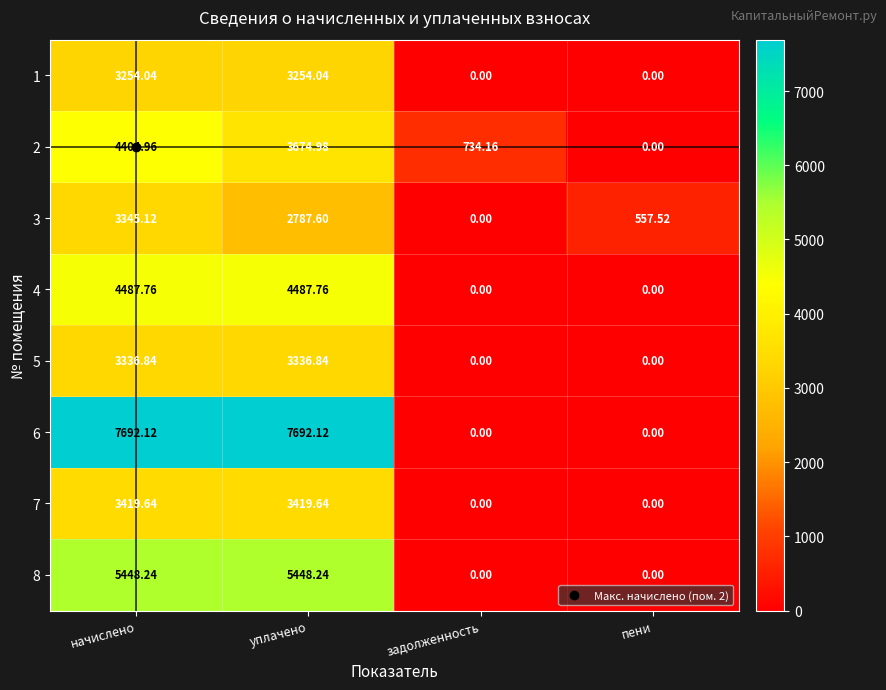

Where does the 2 series first go above 3674?

начислено